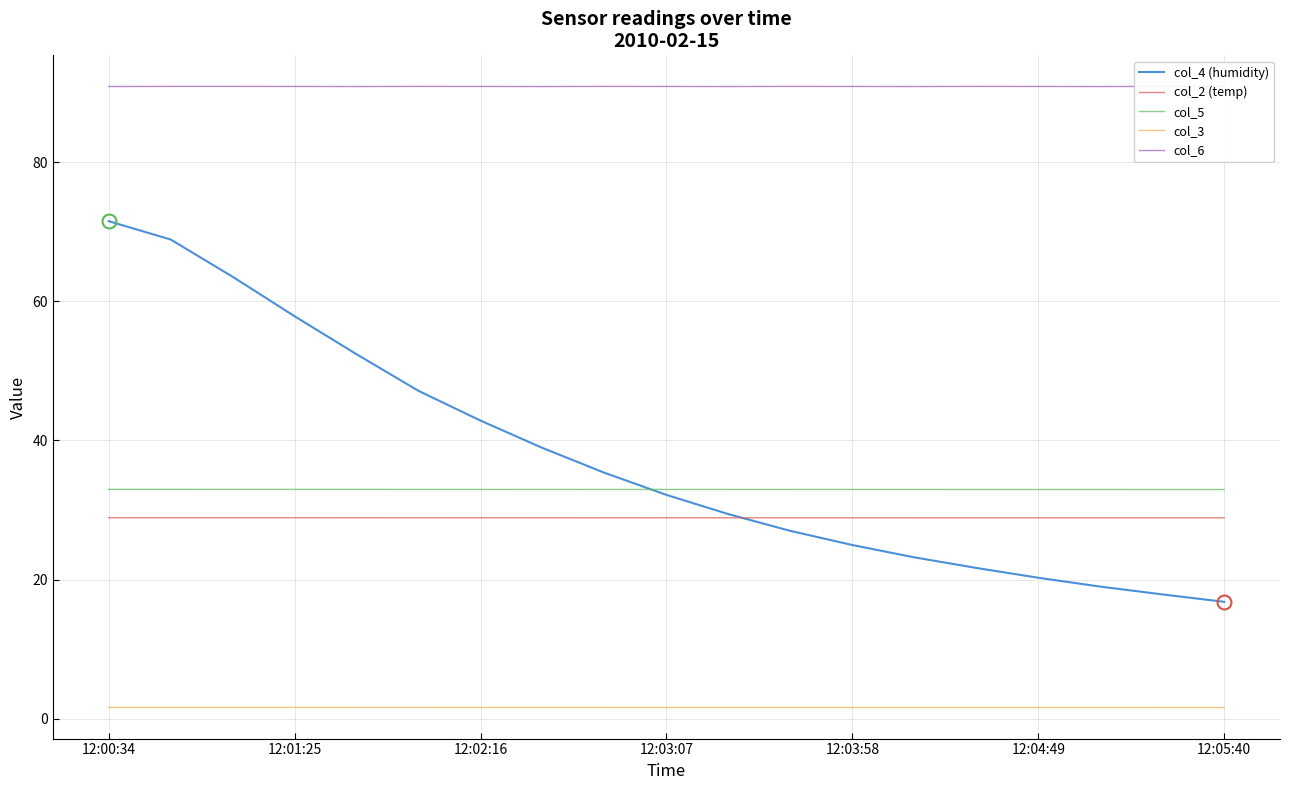

Reading left to right, transcribe all the data shown in this chart.

col_4 (humidity): 71.5	68.9	63.5	57.8	52.4	47.1	42.9	38.9	35.4	32.2	29.4	27.0	25.0	23.2	21.7	20.3	19.0	17.9	16.8
col_2 (temp): 28.9	28.9	28.9	28.9	28.9	28.9	28.9	28.9	28.9	28.9	28.9	28.9	28.9	28.9	28.9	28.9	28.9	28.9	28.9
col_5: 33.0	33.0	33.0	33.0	33.0	33.0	33.0	33.0	33.0	33.0	33.0	33.0	33.0	33.0	33.0	33.0	33.0	33.0	33.0
col_3: 1.7	1.7	1.7	1.7	1.7	1.7	1.7	1.7	1.7	1.7	1.7	1.6	1.6	1.6	1.6	1.6	1.6	1.6	1.6
col_6: 90.8	90.9	90.9	90.8	90.8	90.9	90.8	90.8	90.9	90.8	90.8	90.9	90.8	90.8	90.9	90.8	90.8	90.9	90.8